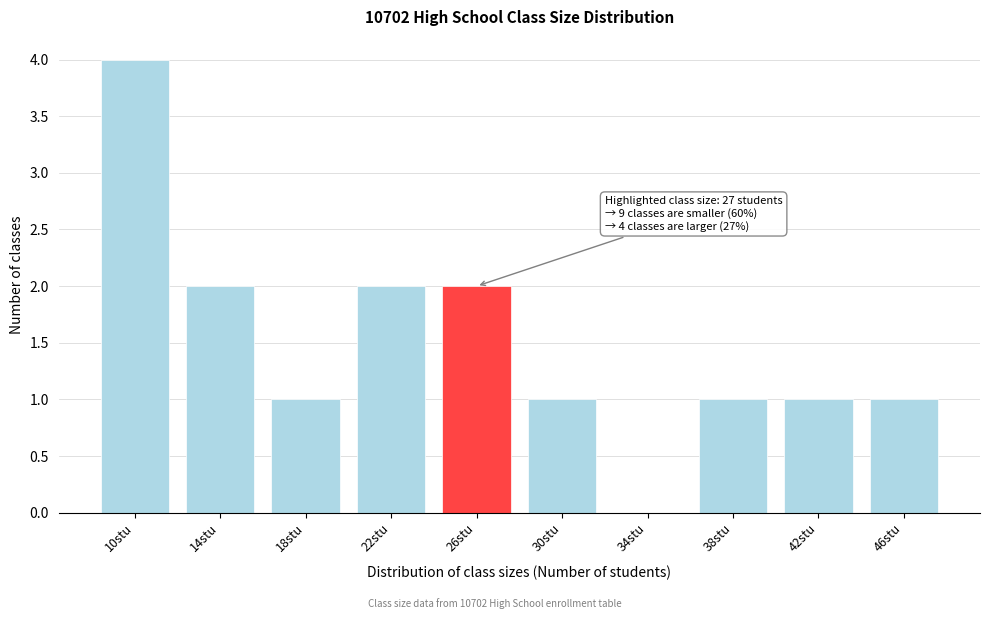

Reading left to right, extract all data points from this chart.

10stu=4	14stu=2	18stu=1	22stu=2	26stu=2	30stu=1	34stu=0	38stu=1	42stu=1	46stu=1